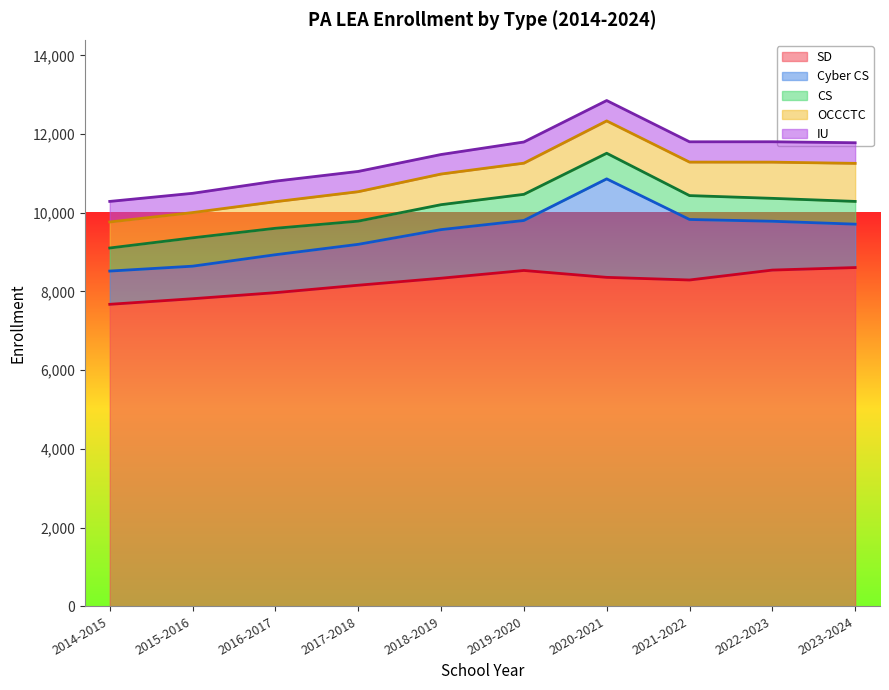

Rank the categories by IU value from lowest to highest.

2015-2016, 2018-2019, 2017-2018, 2021-2022, 2020-2021, 2022-2023, 2016-2017, 2014-2015, 2023-2024, 2019-2020